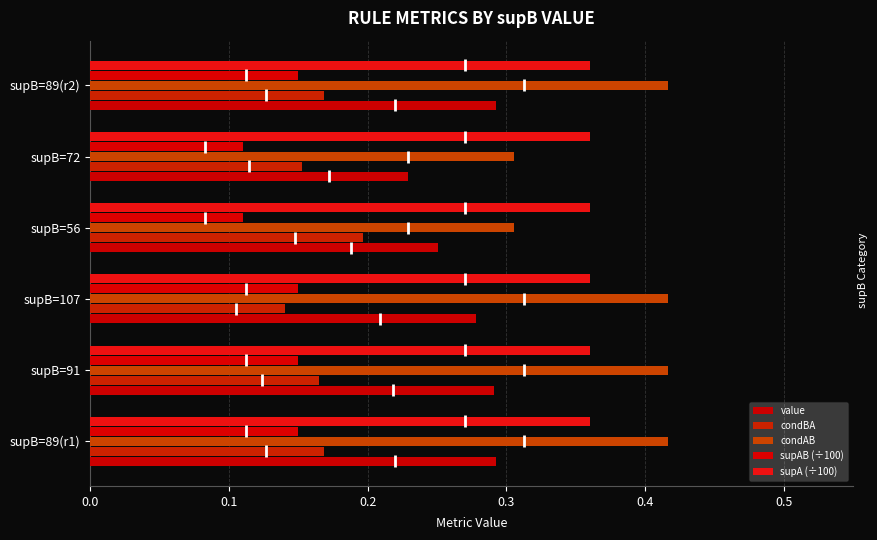

How many data points does each series have?

6